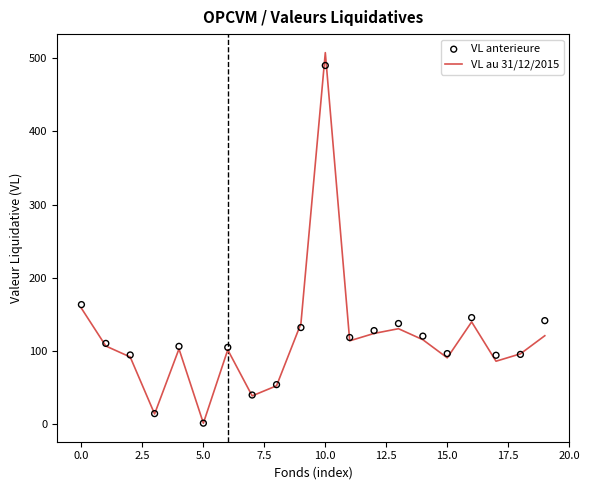

At which category is the sum across all series the highest?

10